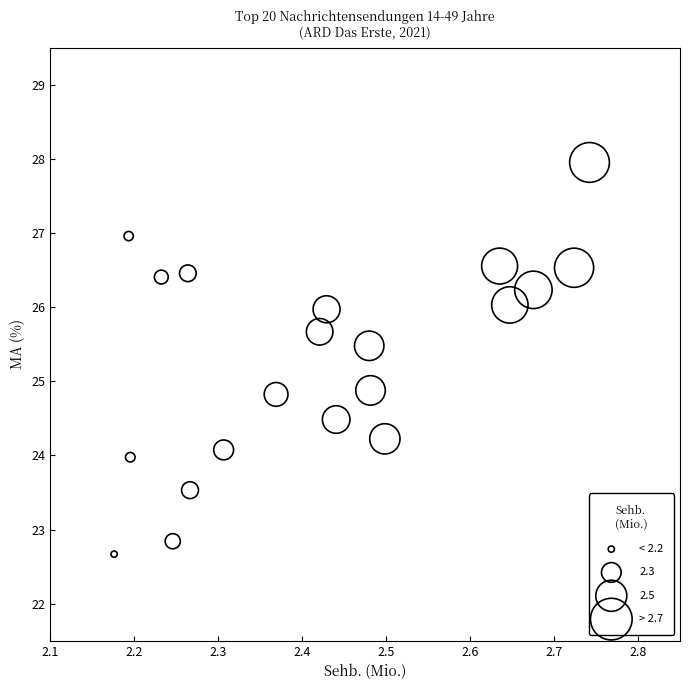

What is the range of X values (max minus min)?

0.6